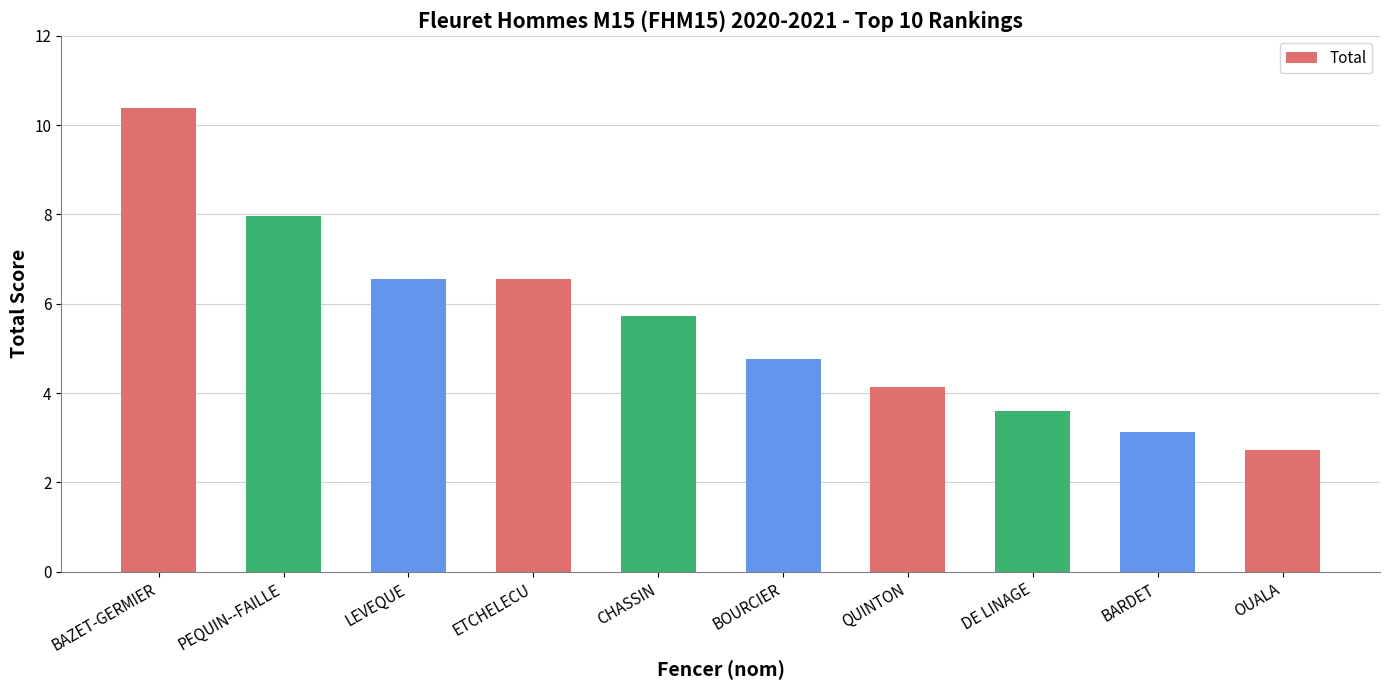

What is the sum of the values at LEVEQUE and QUINTON?

10.7